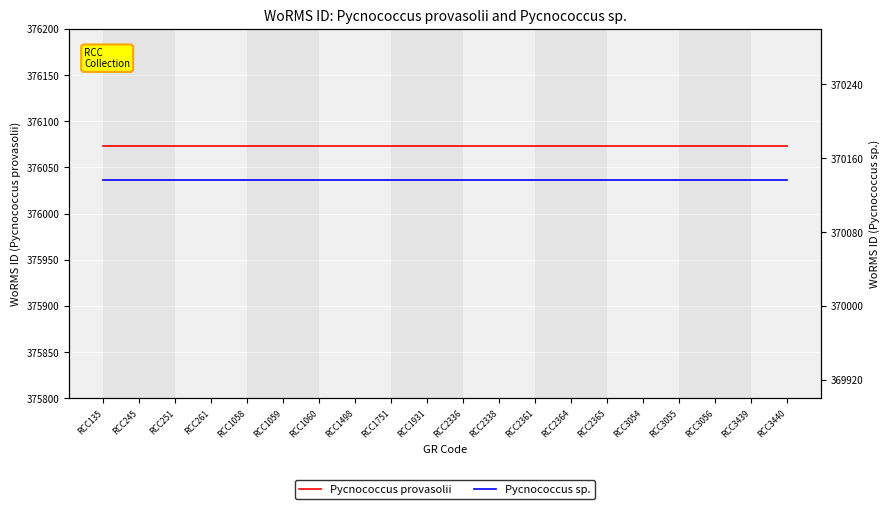

Reading left to right, list all the values displayed in this chart.

Pycnococcus provasolii: 376073	376073	376073	376073	376073	376073	376073	376073	376073	376073	376073	376073	376073	376073	376073	376073	376073	376073	376073	376073
Pycnococcus sp.: 370136	370136	370136	370136	370136	370136	370136	370136	370136	370136	370136	370136	370136	370136	370136	370136	370136	370136	370136	370136